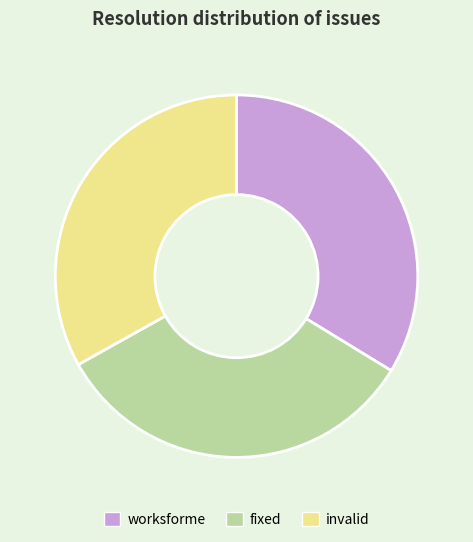

Approximately how many times larger is the value at fixed compared to invalid?

1.0